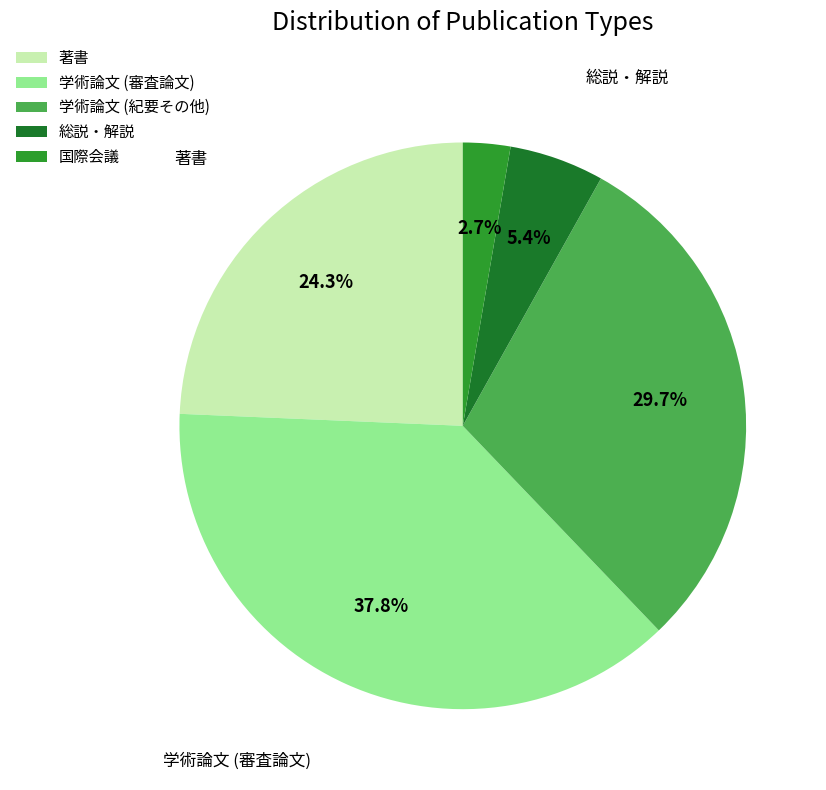

To the nearest percent, what portion does 著書 represent?

24%